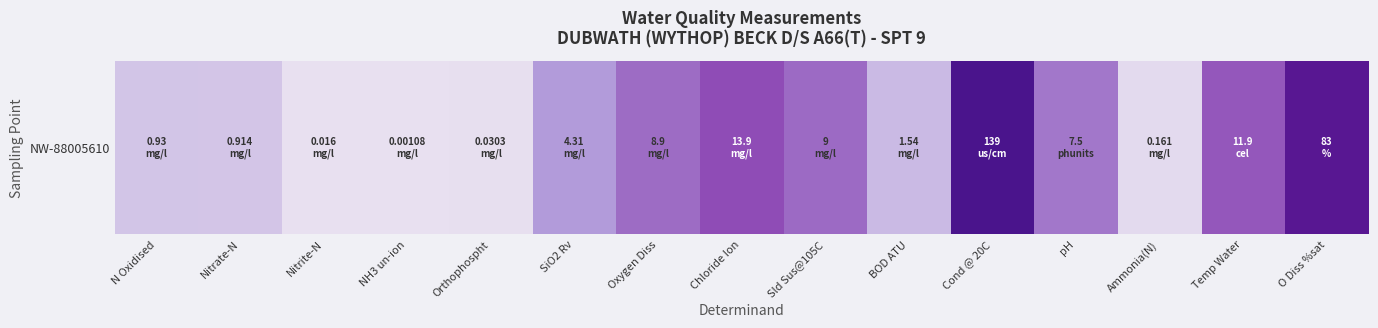

List the labels in order of value, smallest first.

NH3 un-ion, Nitrite-N, Orthophospht, Ammonia(N), Nitrate-N, N Oxidised, BOD ATU, SiO2 Rv, pH, Oxygen Diss, Sld Sus@105C, Temp Water, Chloride Ion, O Diss %sat, Cond @ 20C